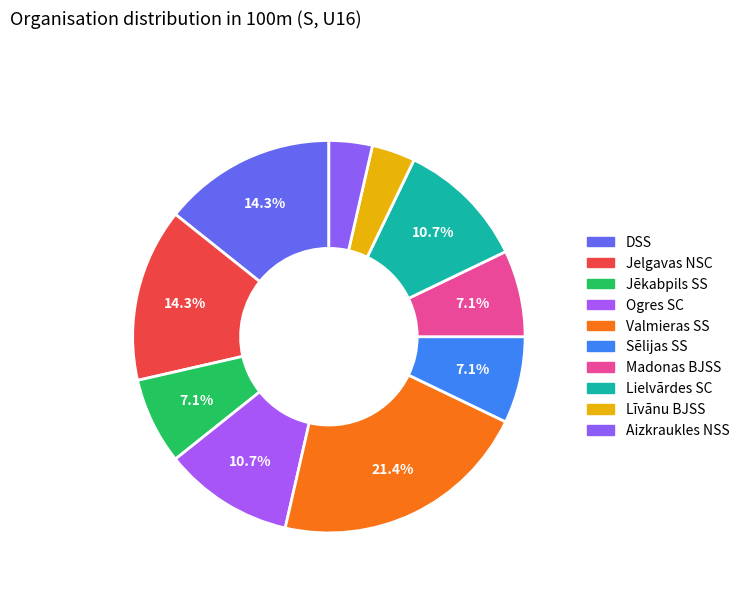

Count the number of slices in the pie.

10